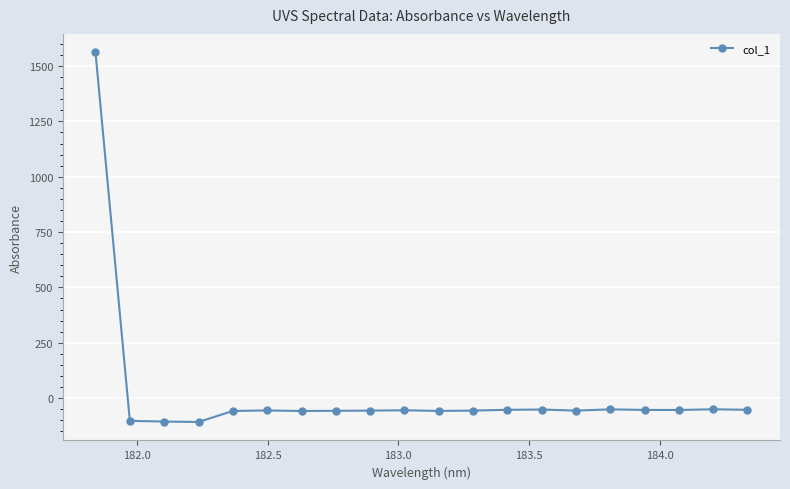

What is the value of the 6th point from the left?

-56.0